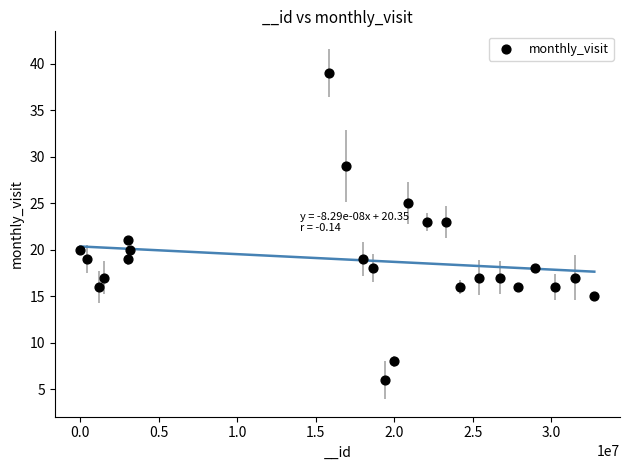

What is the range of Y values (max minus min)?

33